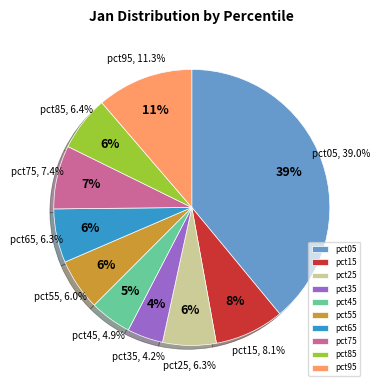

The pct25 slice represents 18% of the pie. True or false?

False